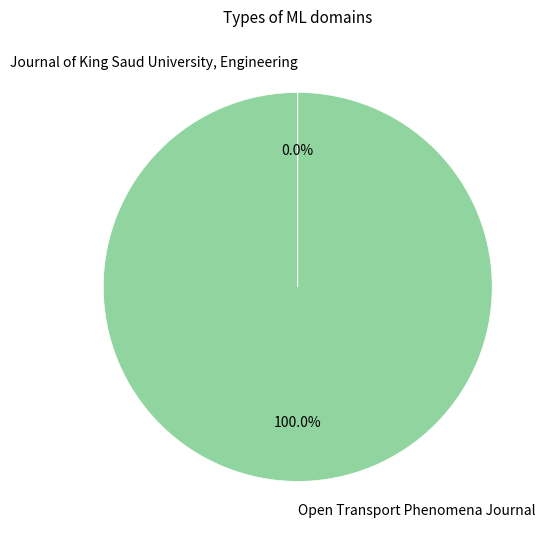

What is the largest slice in the pie chart?

Open Transport Phenomena Journal